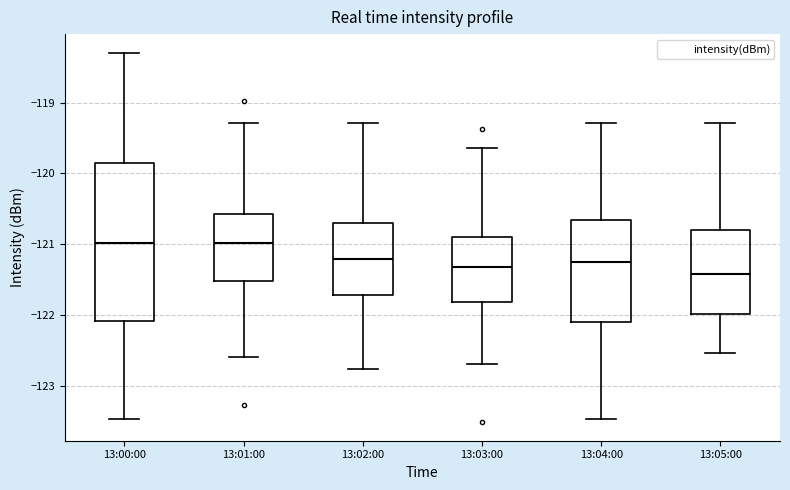

Where does the median line of the box for 13:05:00 sit on the y-axis? The values are not printed on the chart, so give them approximately, as read against the axis.

-121.4